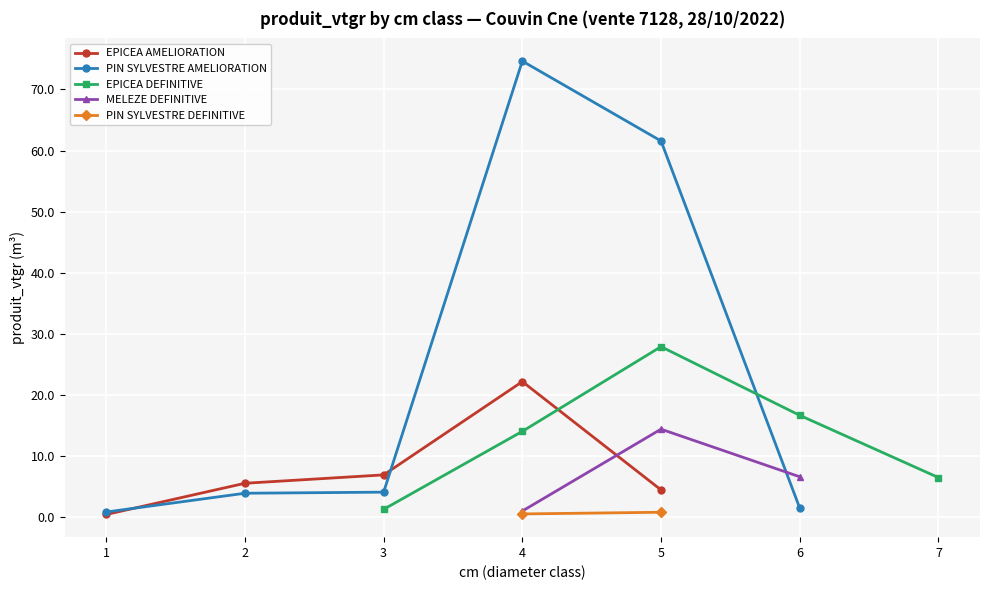

Which series ends up on top after the final intersection of PIN SYLVESTRE AMELIORATION and EPICEA AMELIORATION?

PIN SYLVESTRE AMELIORATION